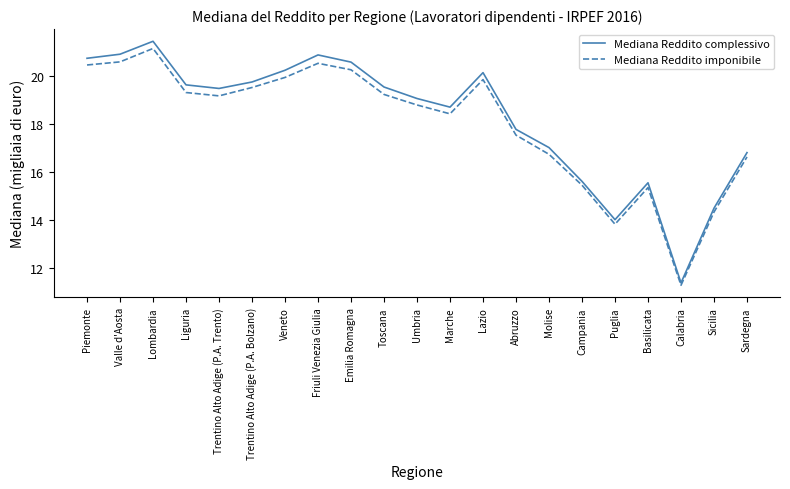

Is it true that Mediana Reddito imponibile equals 19.9 at Lazio?

True